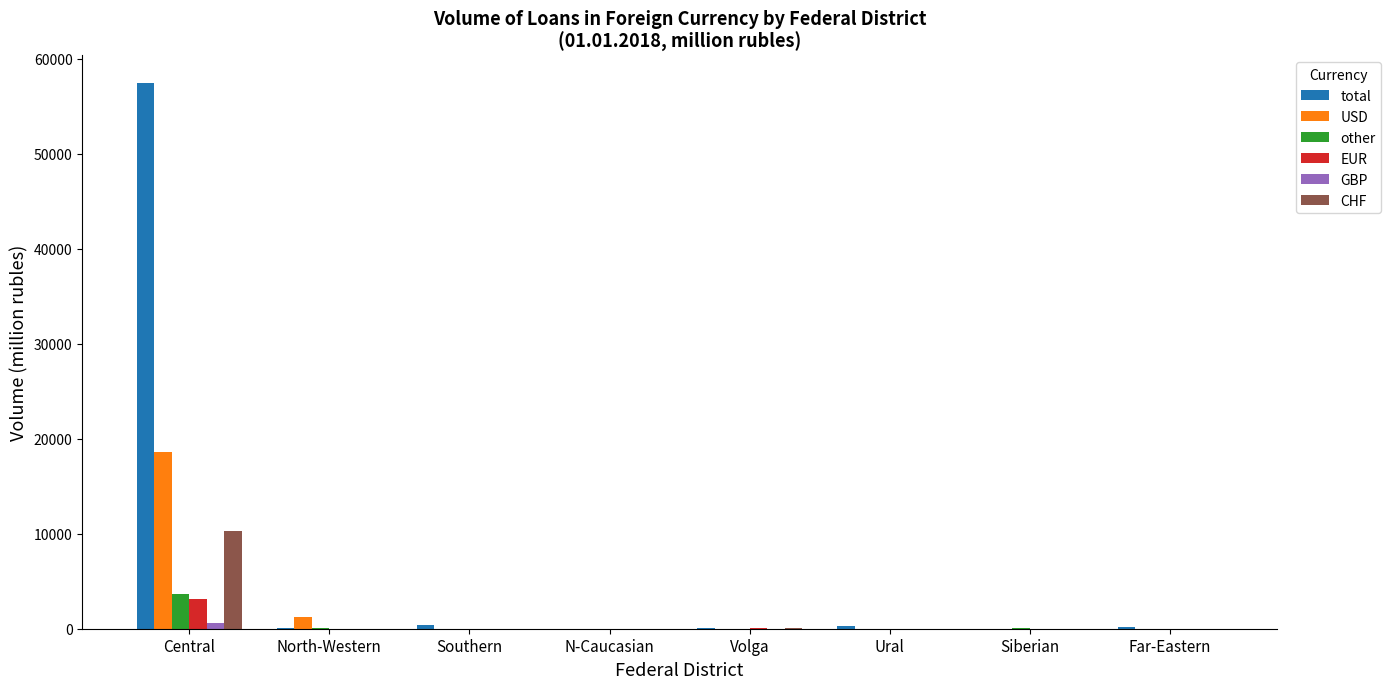

At which label does total reach its peak?

Central